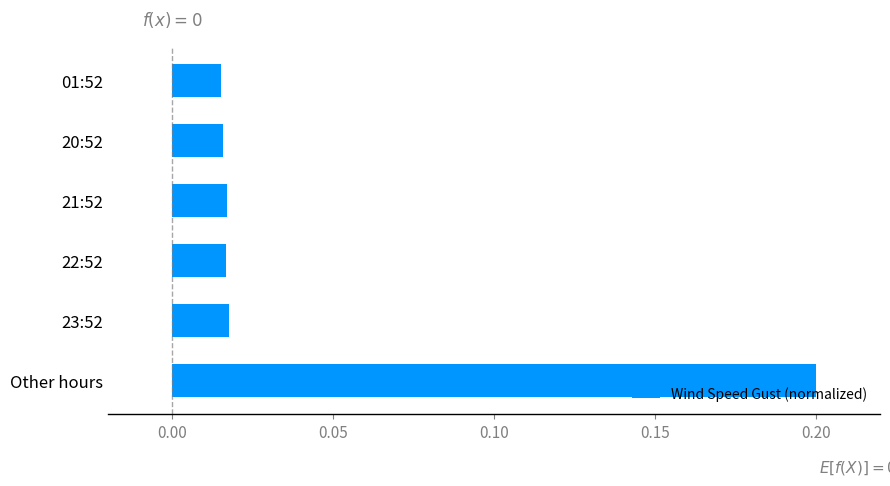

Does the chart contain any negative values?

No